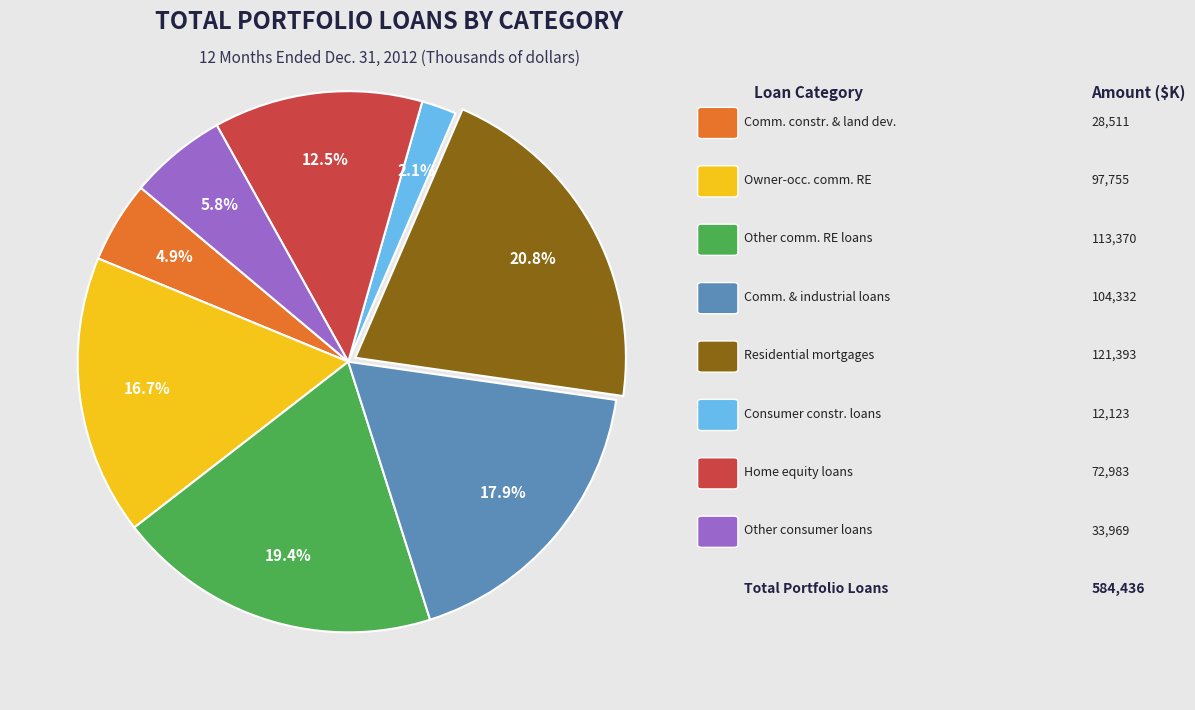

Is there any slice that represents more than half of the pie?

No